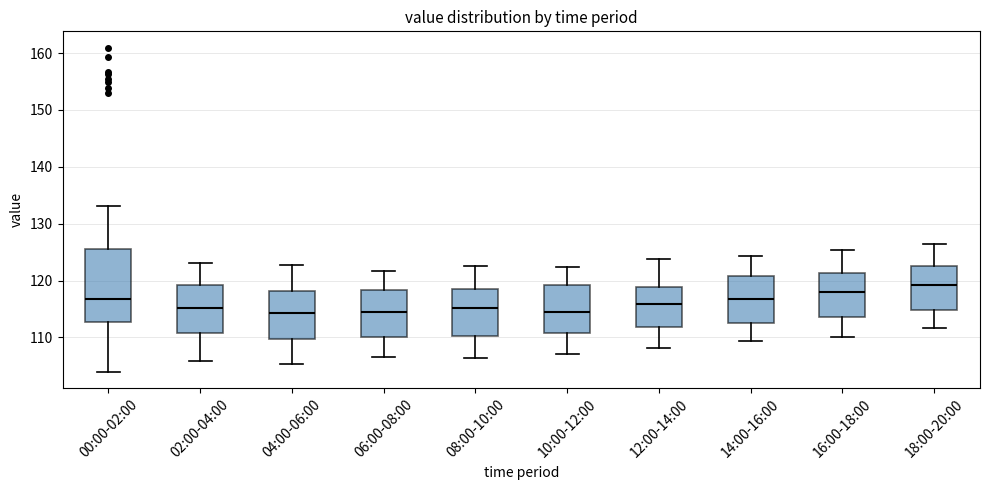

Where does the upper whisker of the box for 18:00-20:00 end on the y-axis? The values are not printed on the chart, so give them approximately, as read against the axis.

127